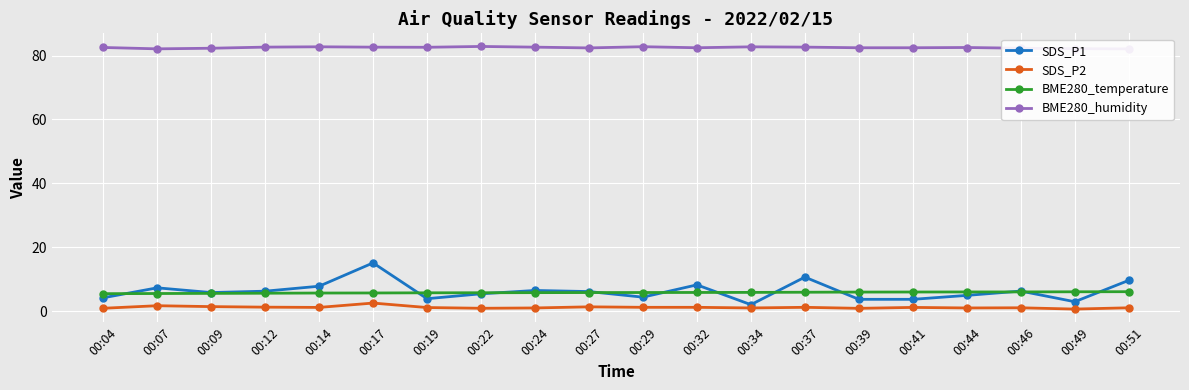

What are all the series names shown in the legend?

SDS_P1, SDS_P2, BME280_temperature, BME280_humidity